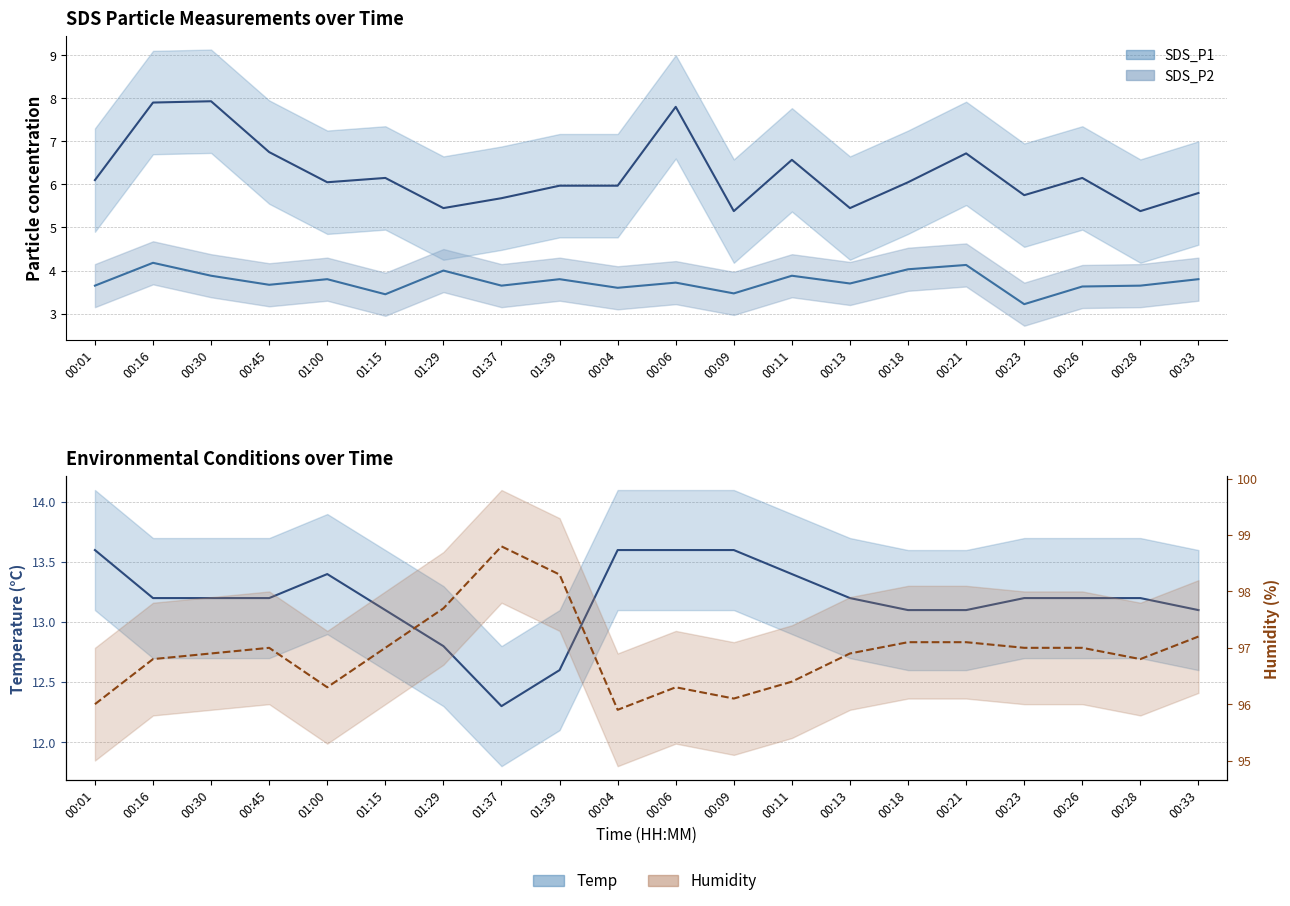

What is the difference between the second highest and minimum values in the SDS_P1 series?

2.5